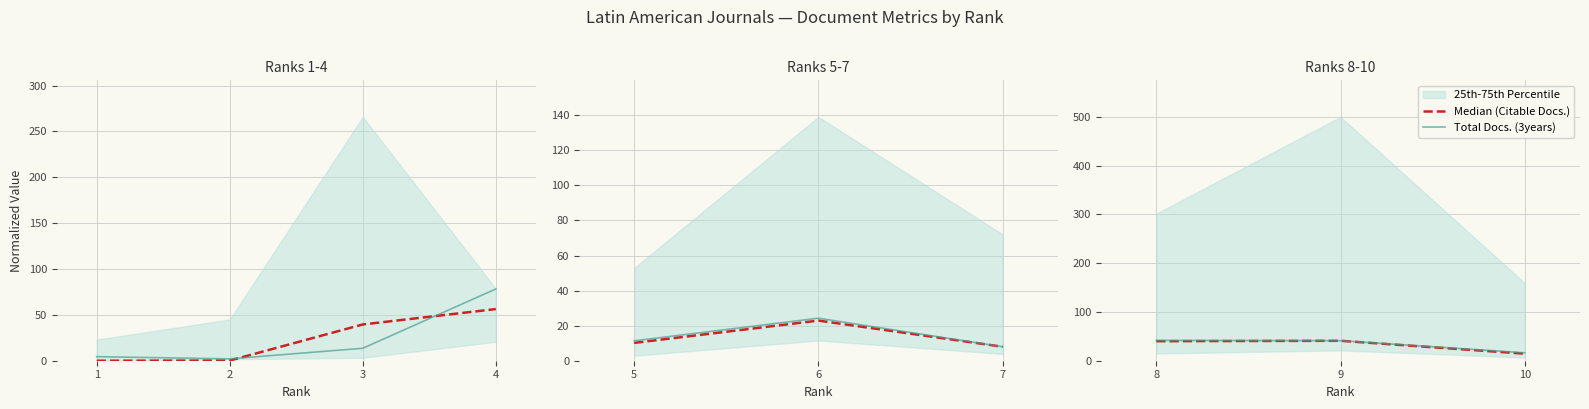

List the series in order of their peak value, highest first.

Total Docs. (3years), Median (Citable Docs.)